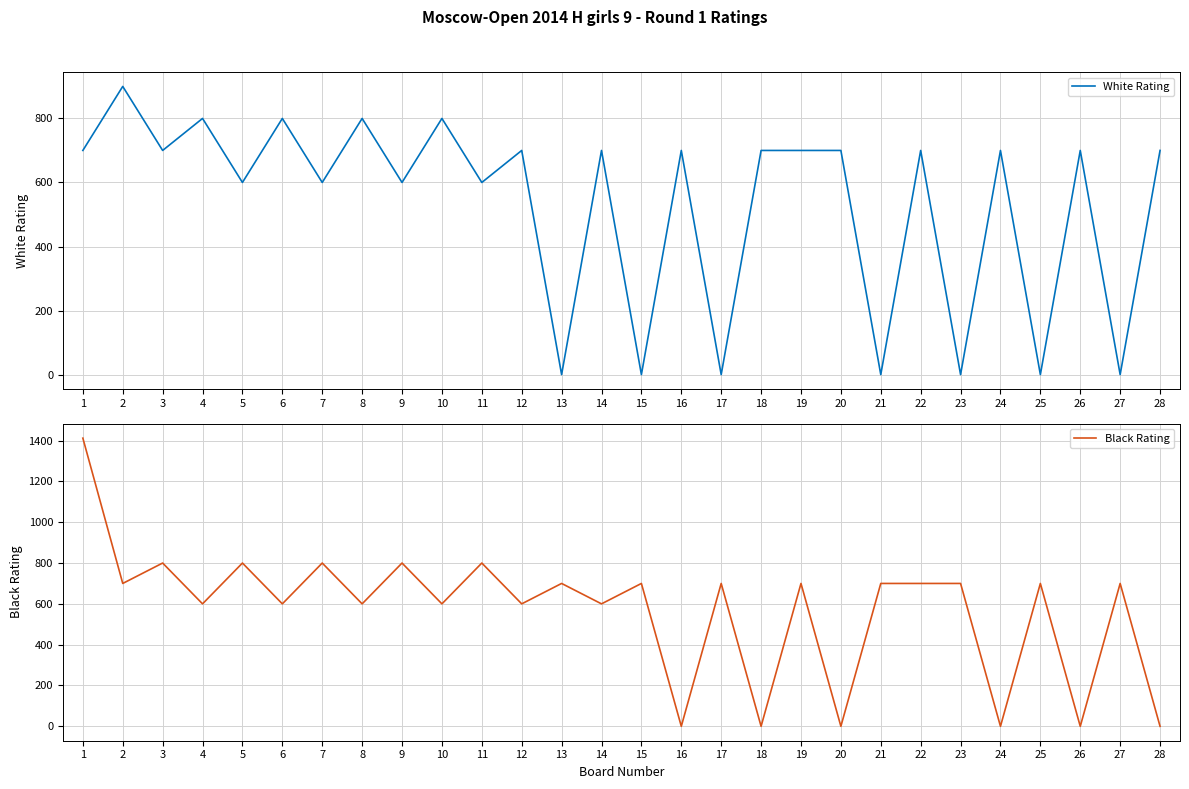

At which category does Black Rating reach its first local peak?

3